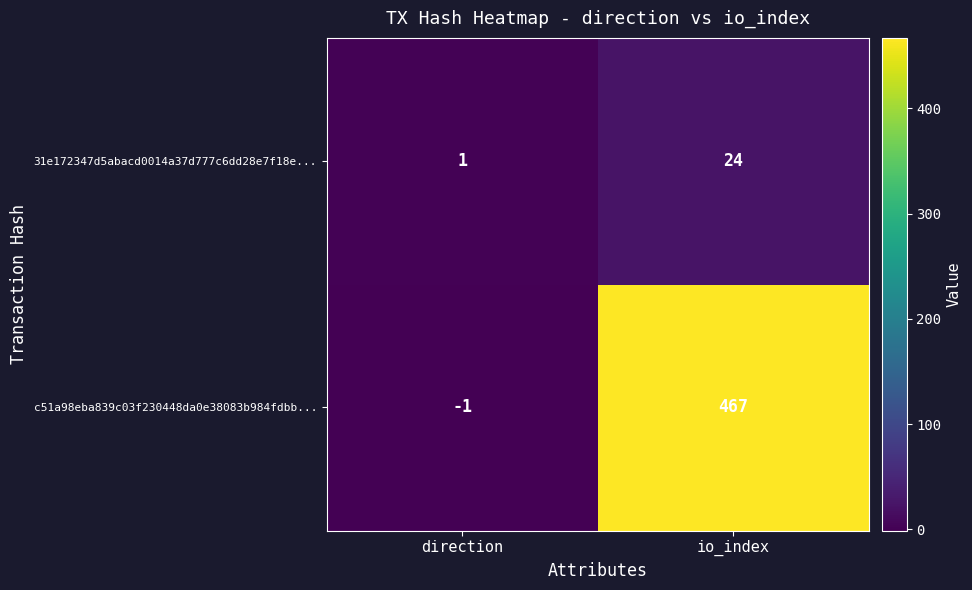

List the series in order of their overall mean, lowest first.

31e172347d5abacd0014a37d777c6dd28e7f18e..., c51a98eba839c03f230448da0e38083b984fdbb...